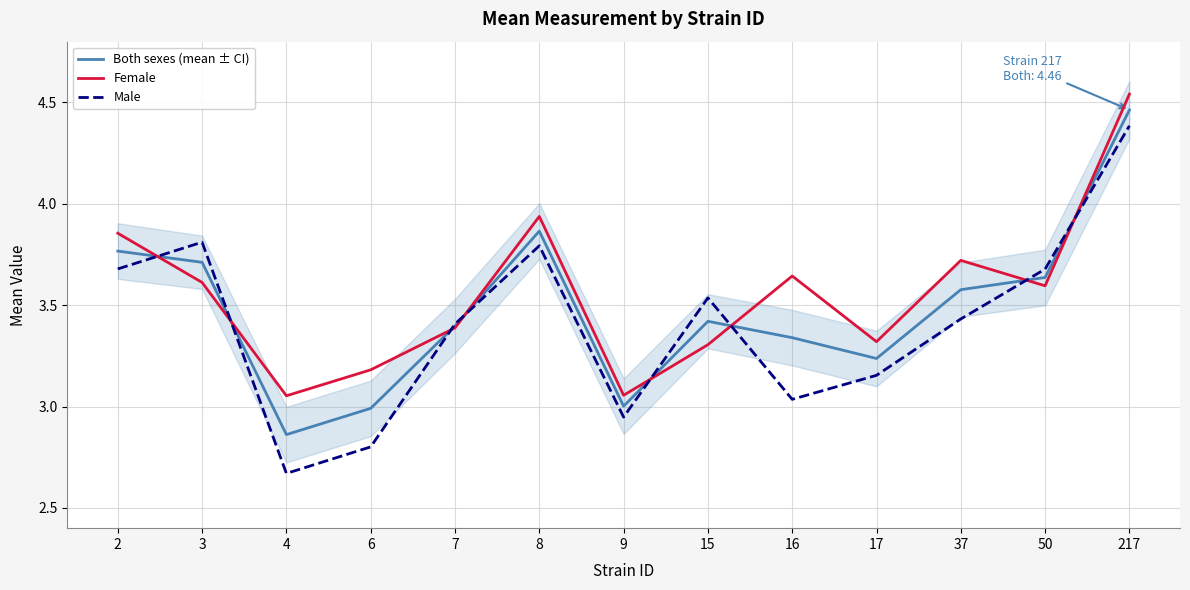

Which category has the lowest value across all series?

4